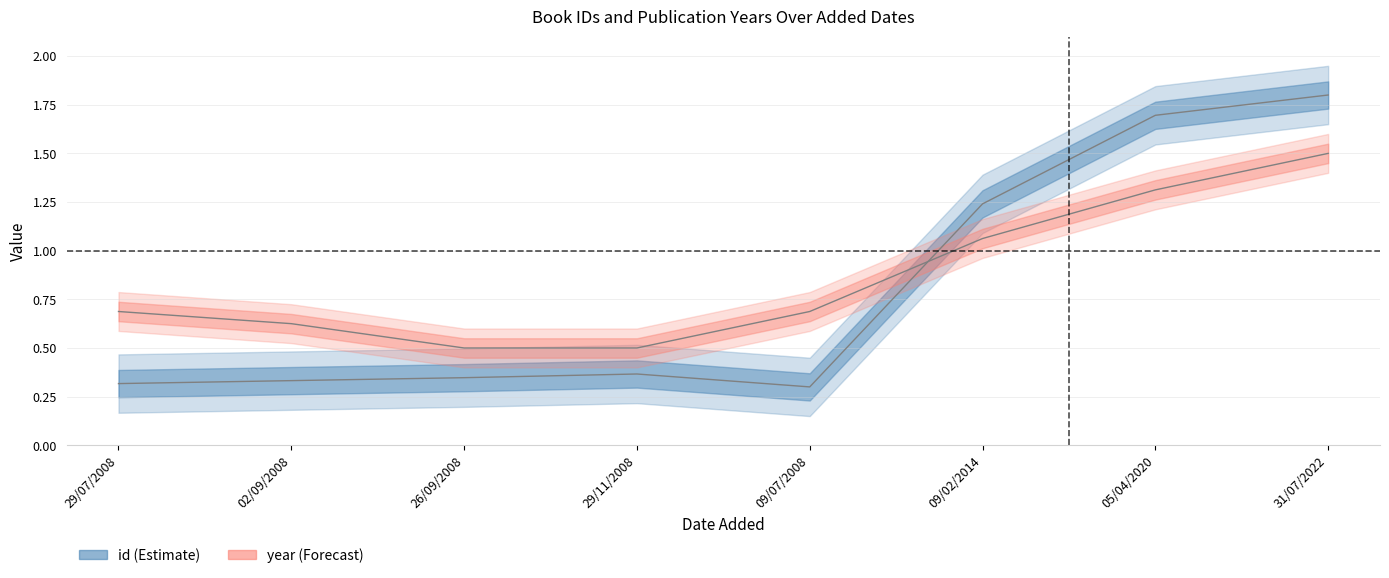

What is the difference between the maximum and minimum values in the year series?

1.0